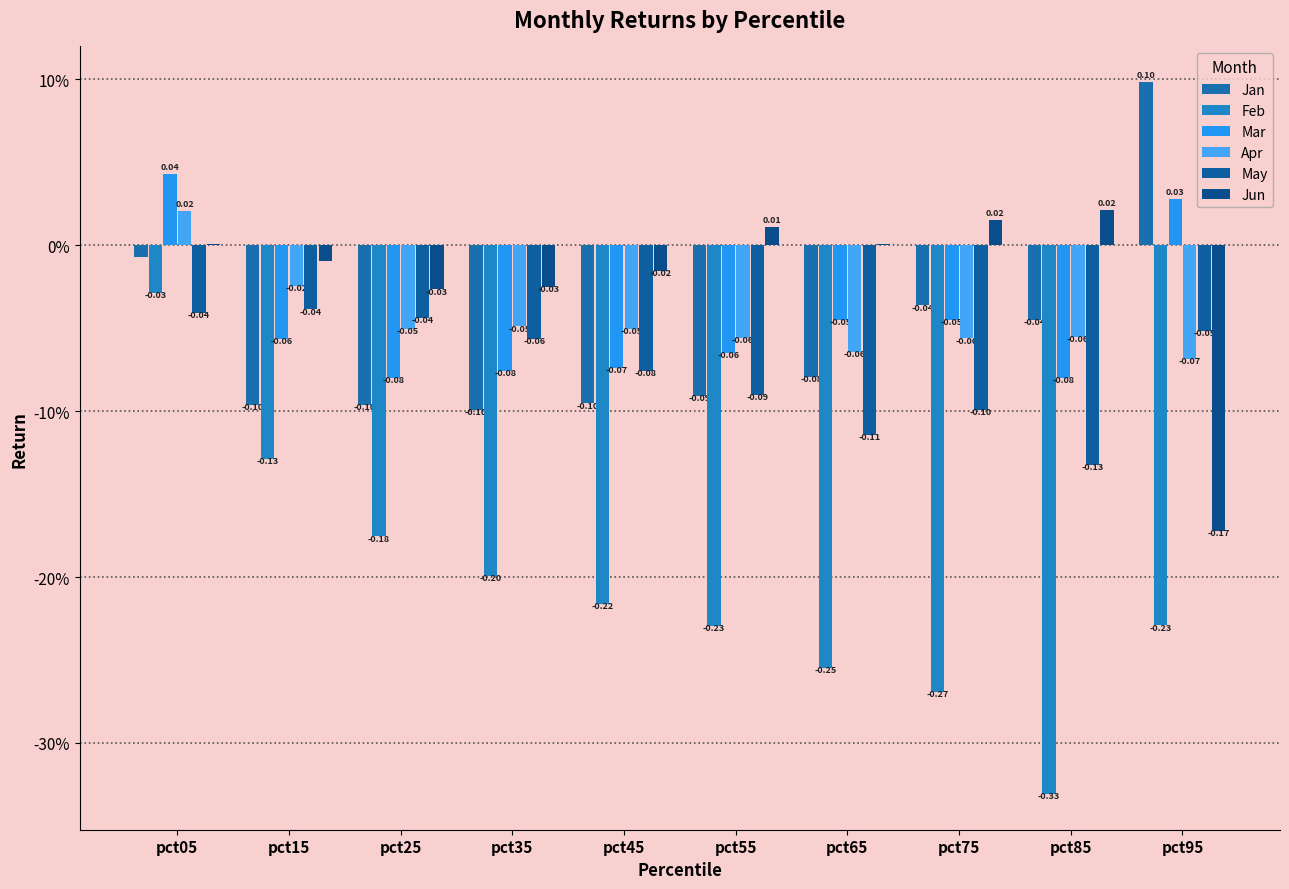

The Mar series shows -0.0 at pct75. True or false?

True